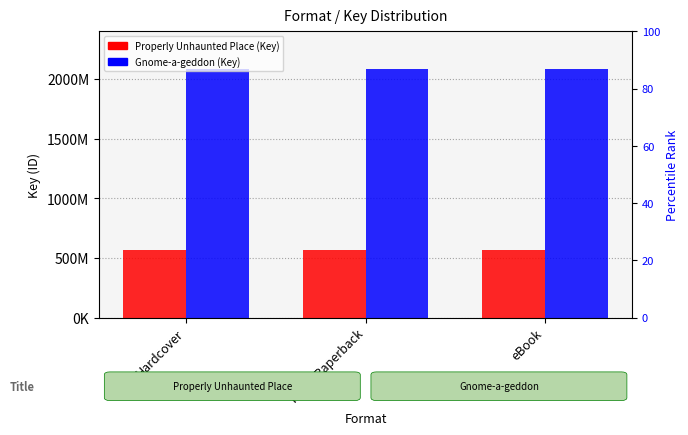

What is the difference between the highest and lowest values at eBook?

1516956843